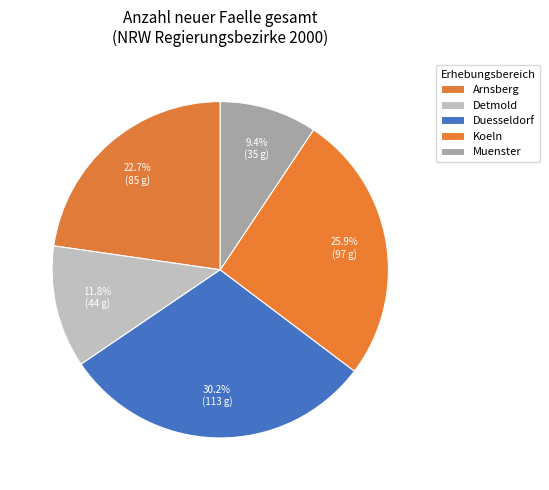

Does Arnsberg account for over 50% of the chart?

No